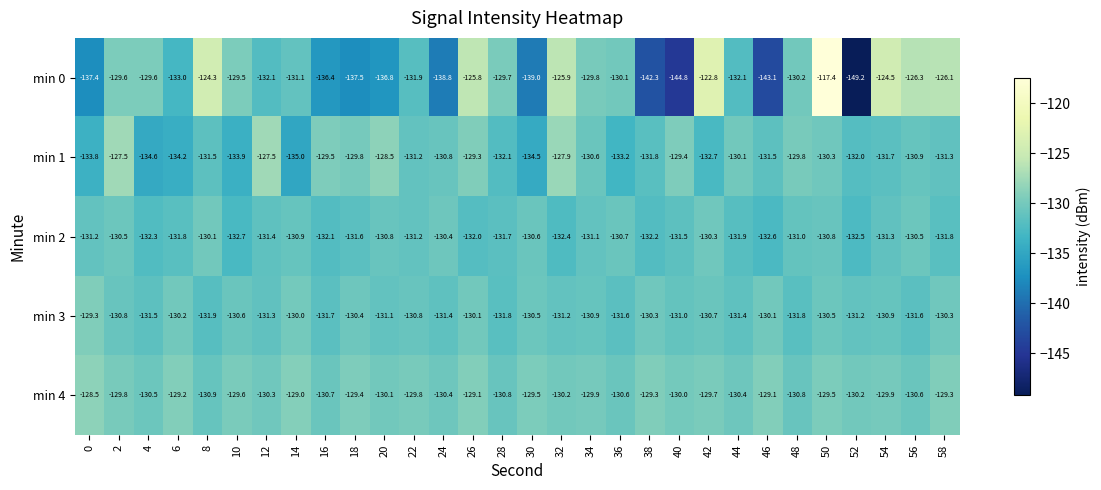

How many data points does each series have?

30